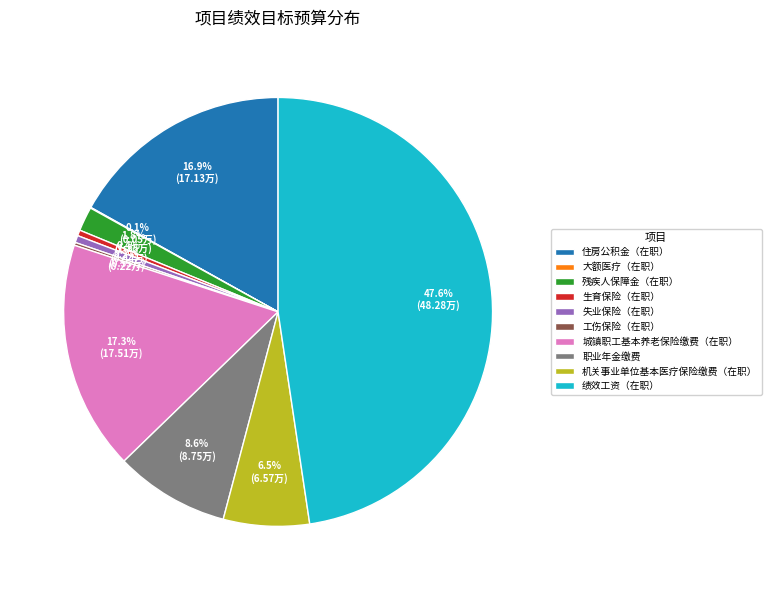

What portion of the pie excludes 机关事业单位基本医疗保险缴费（在职）?

93.5%